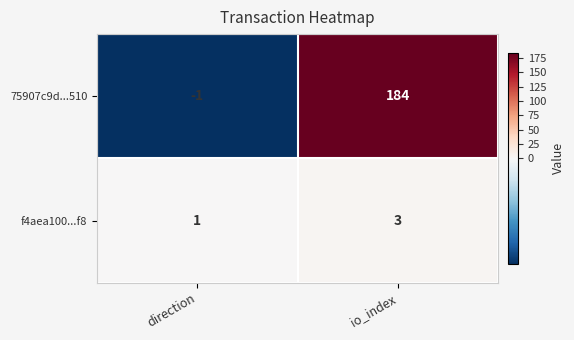

What is the sum of the f4aea100...f8 values at io_index and direction?

4